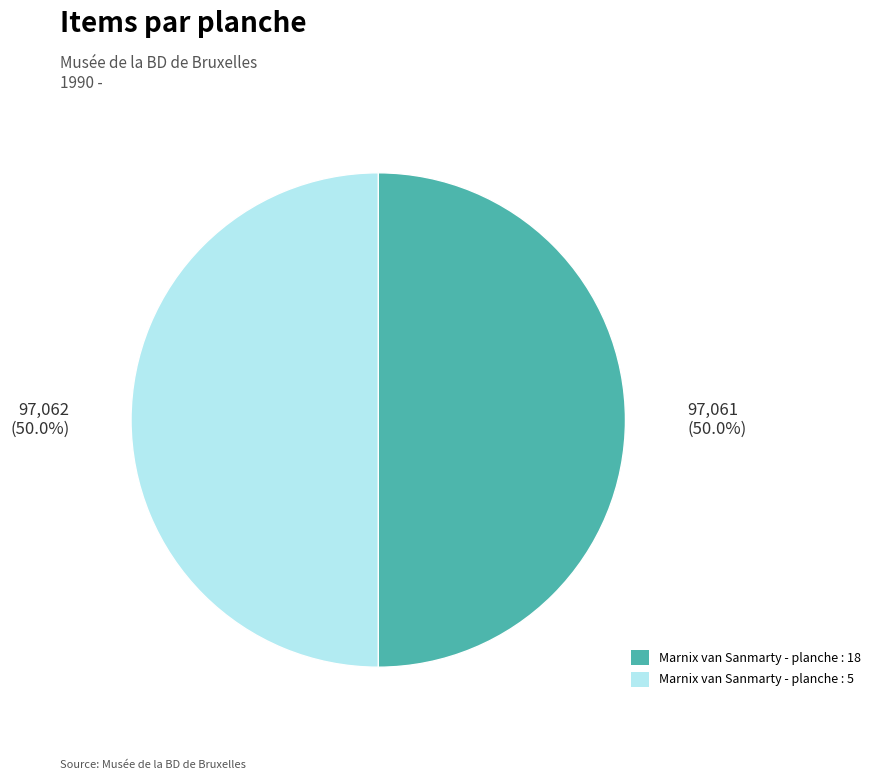

Combined, do Marnix van Sanmarty - planche : 5 and Marnix van Sanmarty - planche : 18 account for over 50%?

Yes